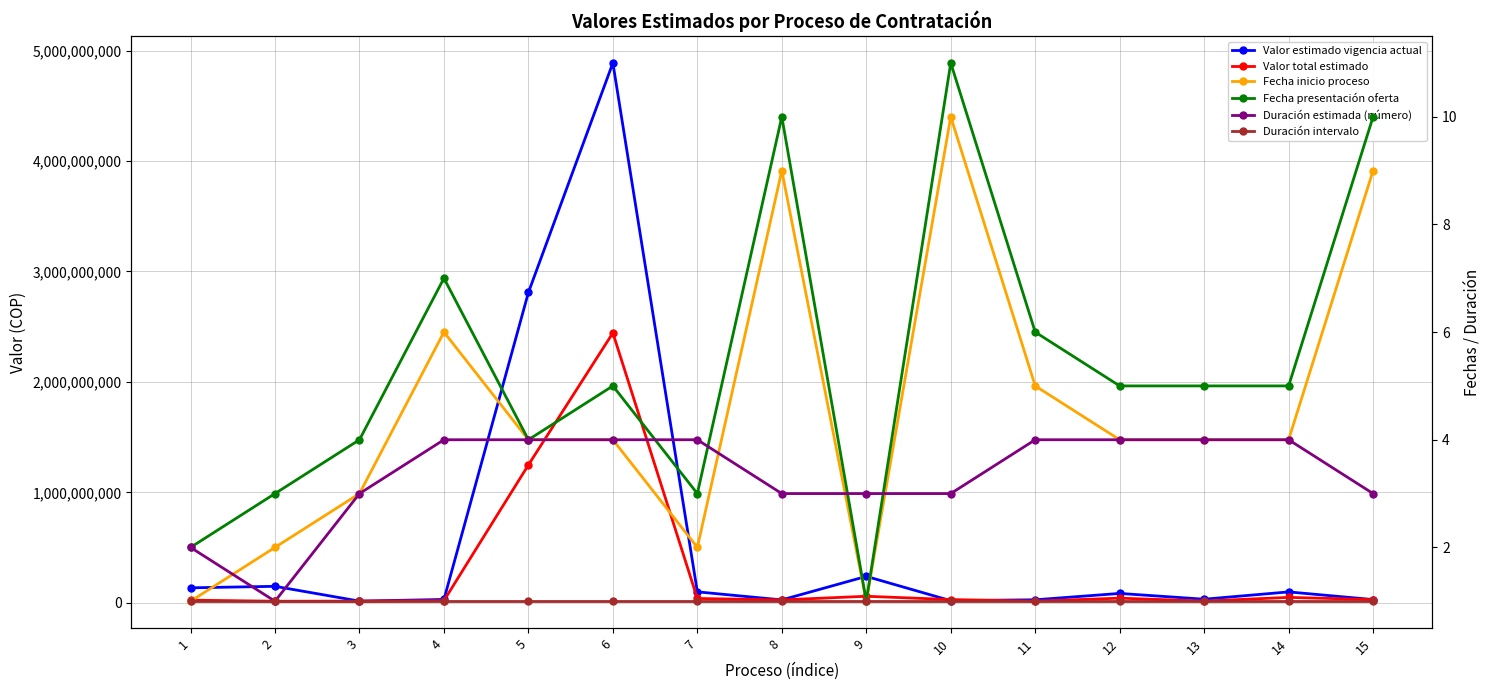

At 9, list the series in order from largest to smallest.

Valor estimado vigencia actual, Valor total estimado, Duración estimada (número), Fecha inicio proceso, Fecha presentación oferta, Duración intervalo